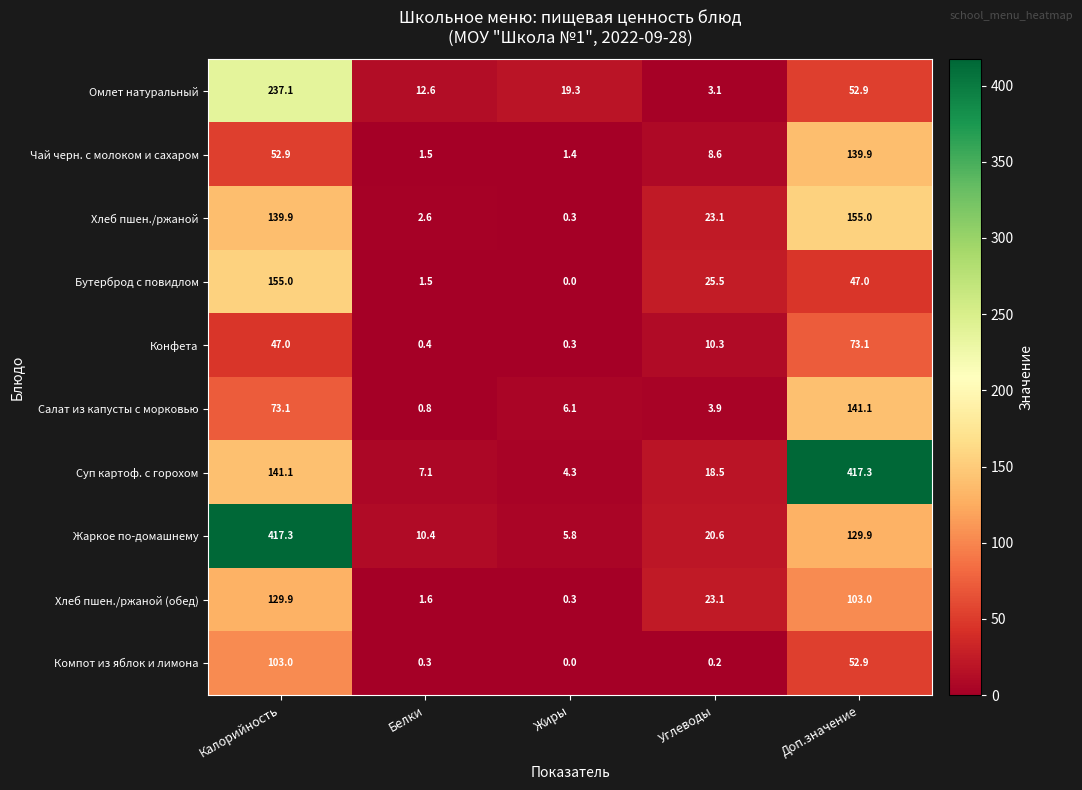

What is the average value of the Суп картоф. с горохом series?

117.7